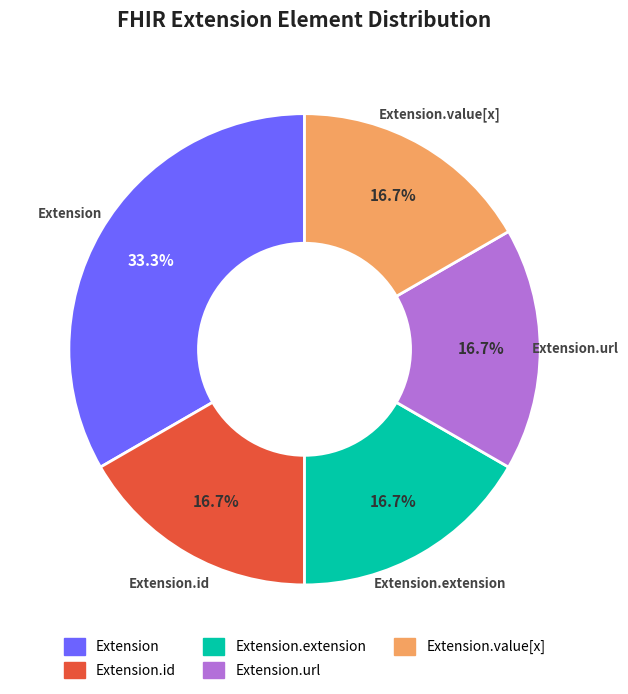

How many segments does this pie chart have?

5